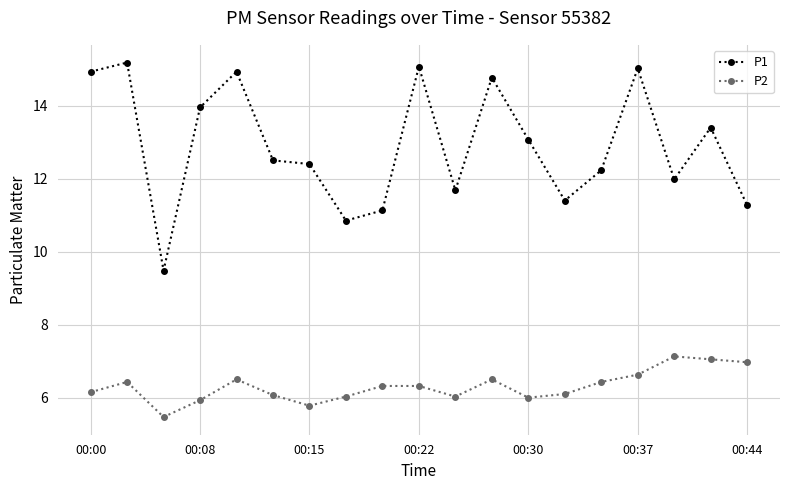

True or false: P2 and P1 intersect in this chart.

False